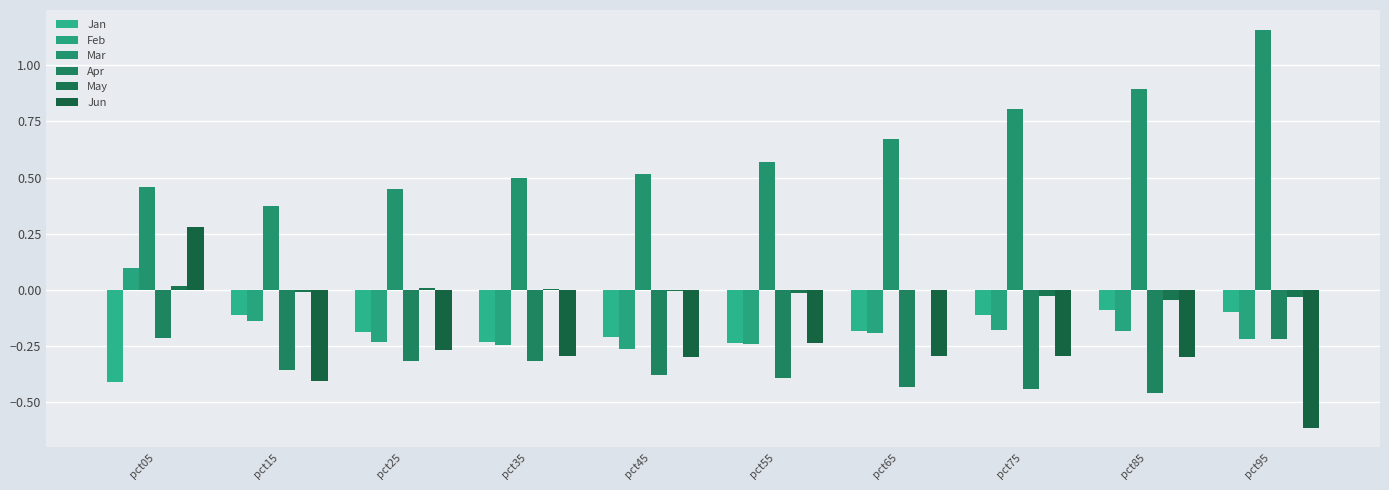

Are the bars grouped side by side (vs. stacked)?

Yes